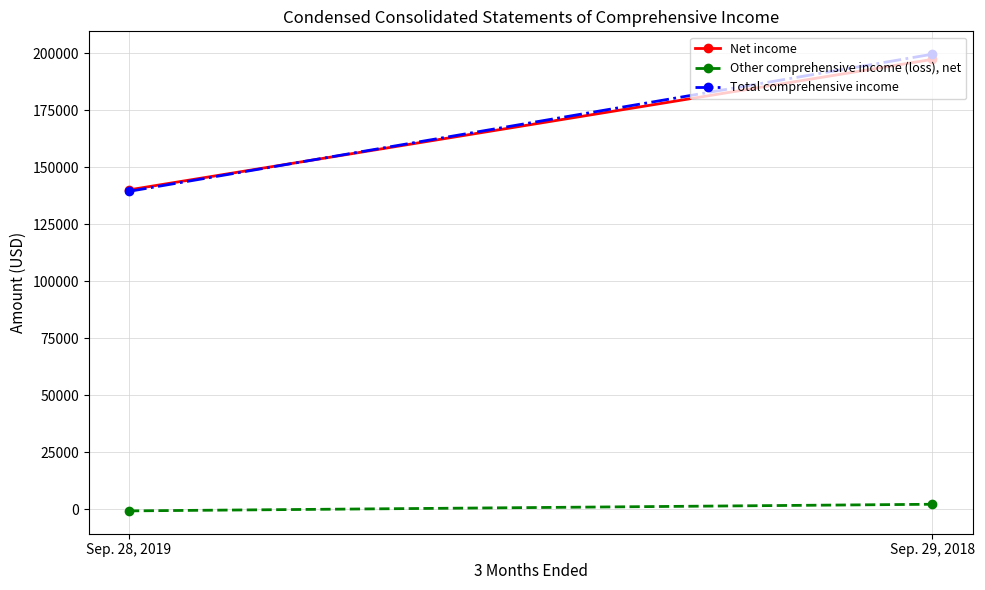

What is the difference between the maximum and minimum values in the Net income series?

57267